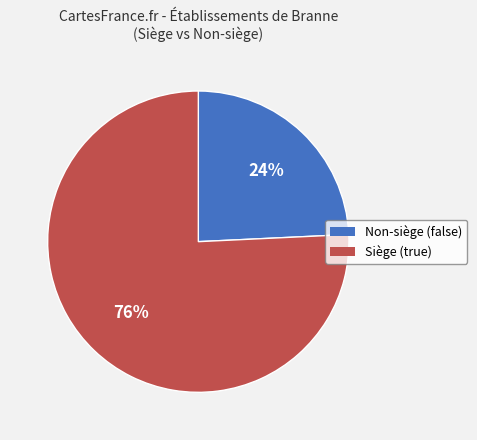

Is there any slice that represents more than half of the pie?

Yes